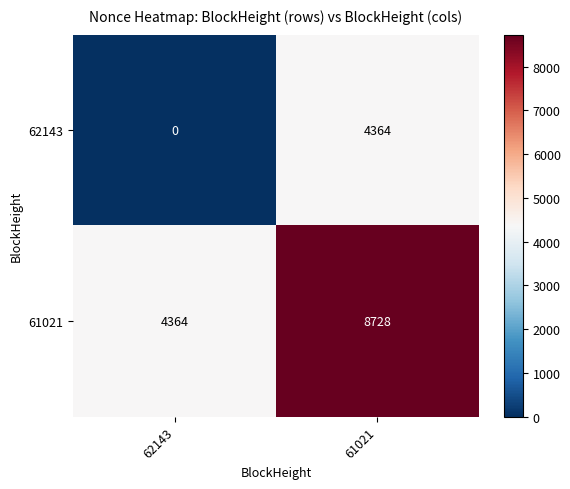

What is the total value across all series at 61021?

13092